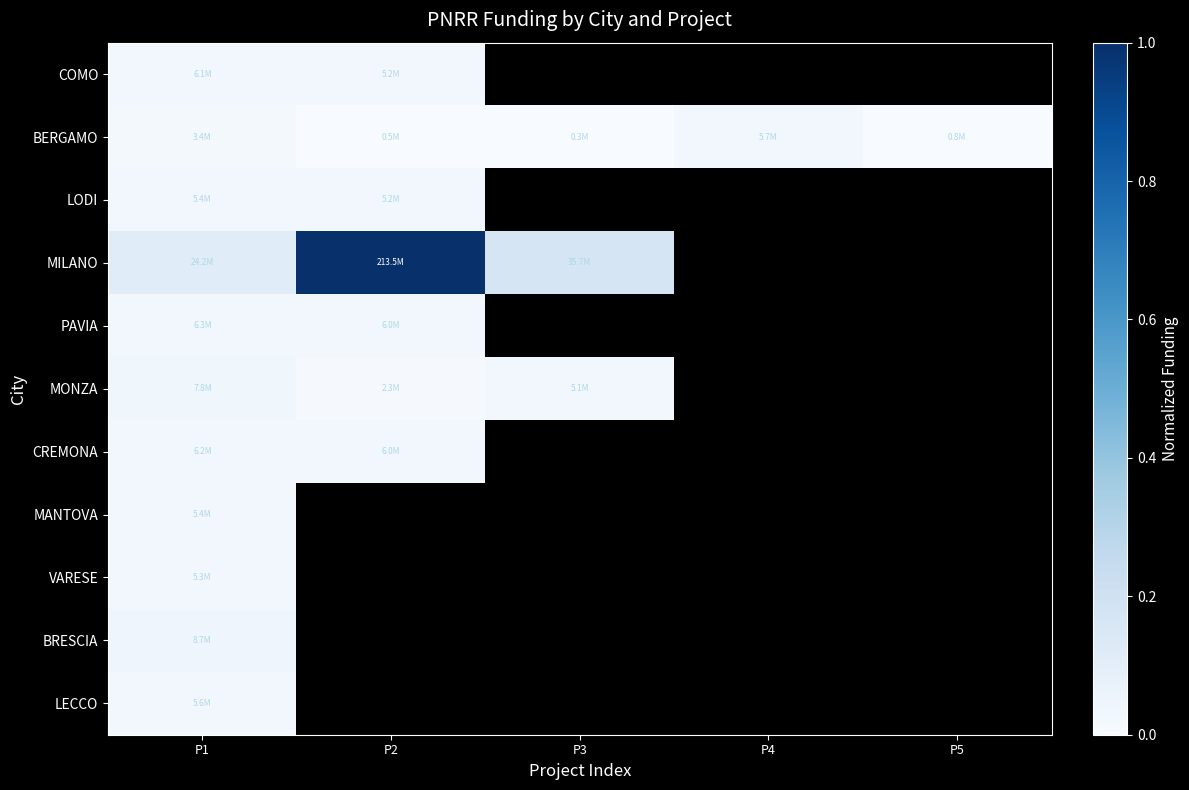

The BRESCIA series shows 0.0 at P1. True or false?

True